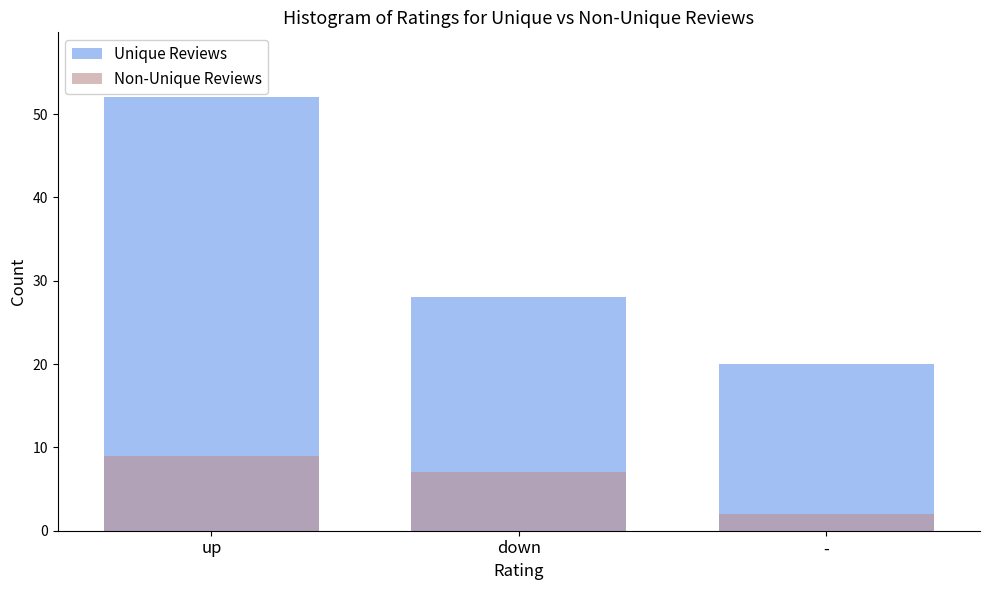

What is the sum of the Non-Unique Reviews values at down and up?

16